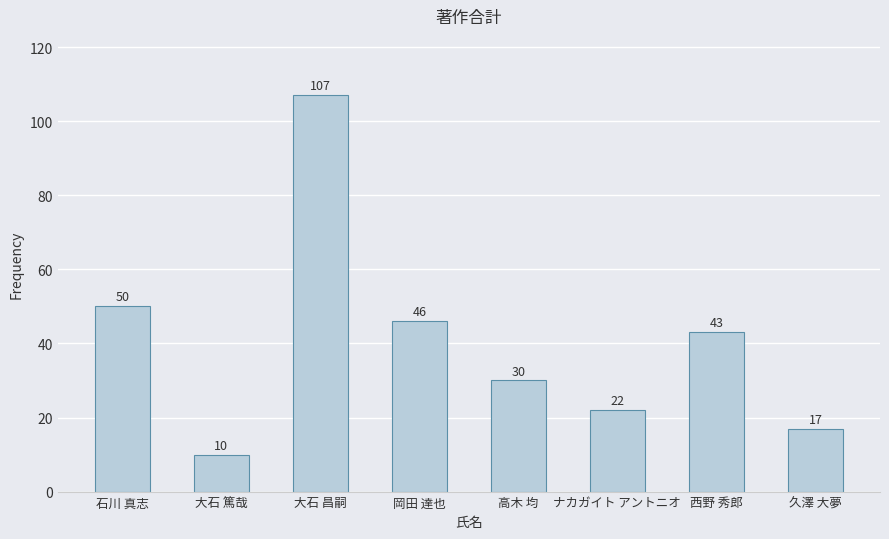

Rank the categories by value from lowest to highest.

大石 篤哉, 久澤 大夢, ナカガイト アントニオ, 高木 均, 西野 秀郎, 岡田 達也, 石川 真志, 大石 昌嗣